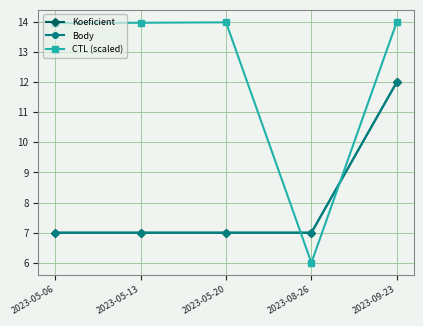

How many lines are shown in the chart?

3